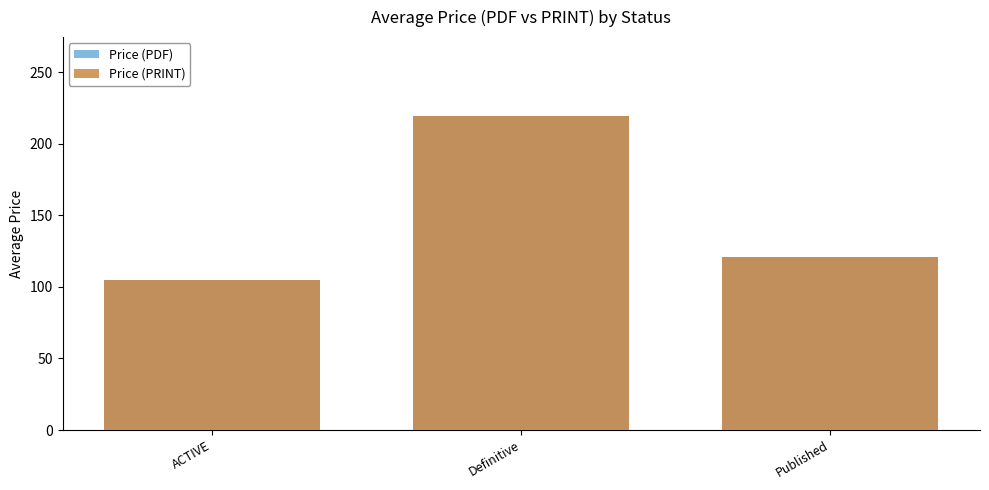

What is the difference between the Price (PRINT) values at Definitive and Published?

98.6